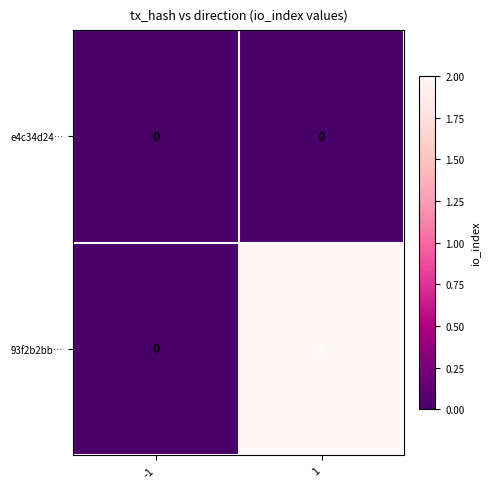

Is it true that 93f2b2bb… equals 0 at 1?

False